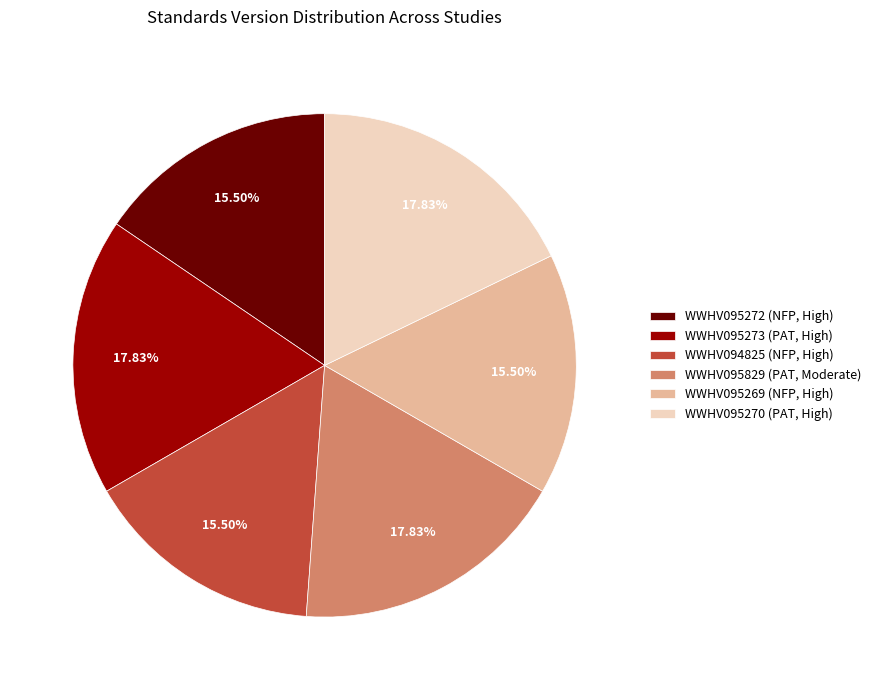

Do WWHV095829 (PAT, Moderate) and WWHV095273 (PAT, High) together represent more than half of the pie?

No